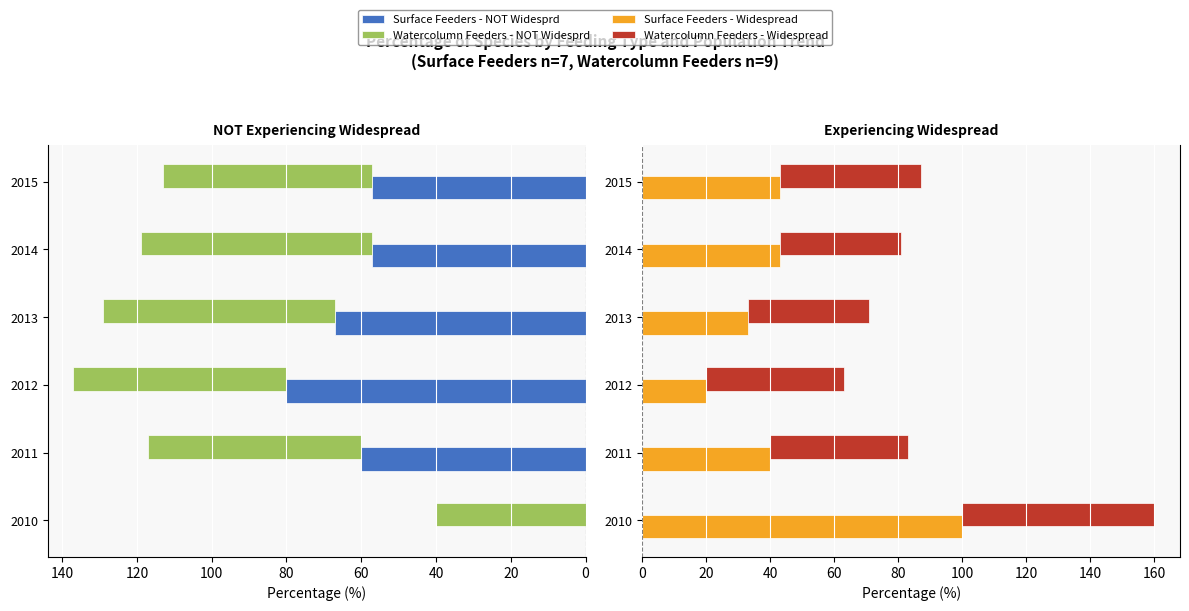

What is the difference between the second highest and second lowest values in the Watercolumn Feeders - NOT Widesprd series?

6